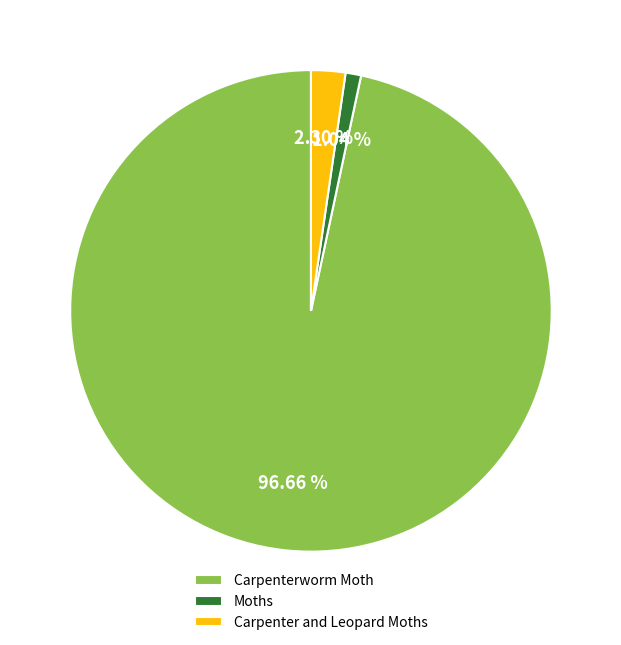

Rank the categories by value from lowest to highest.

Moths, Carpenter and Leopard Moths, Carpenterworm Moth